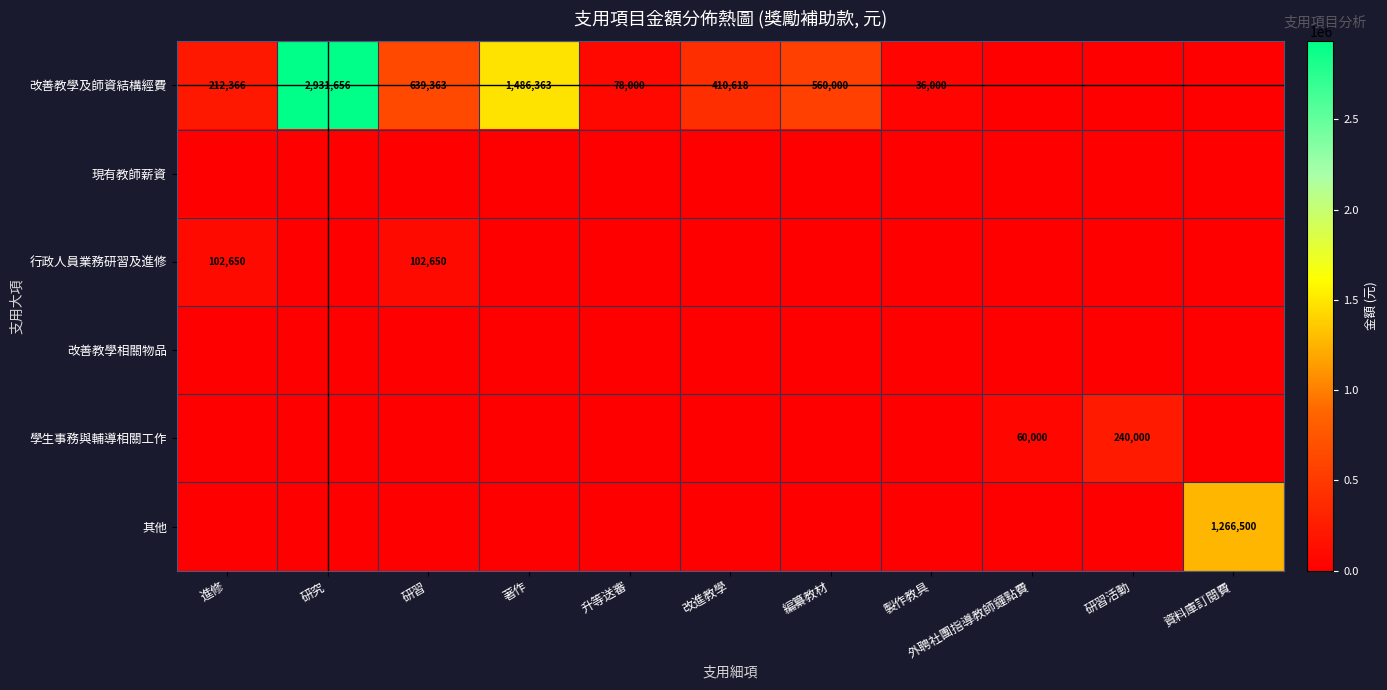

The value of 改善教學及師資結構經費 at 進修 is 212366. True or false?

True